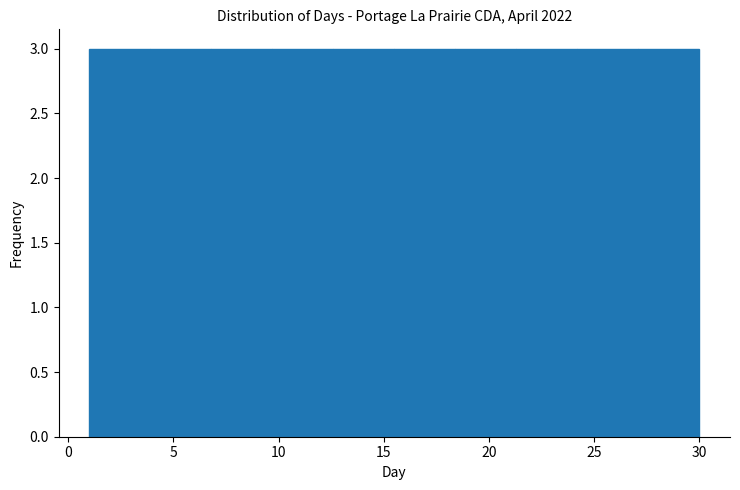

Reading left to right, transcribe this chart: for each bar, give the range it covers on the x-axis and its height. Neither the bar edges nor the heights are printed on the chart, so give them approximately, as read against the axes.

1.0 to 3.9: 3
3.9 to 6.8: 3
6.8 to 9.7: 3
9.7 to 12.6: 3
12.6 to 15.5: 3
15.5 to 18.4: 3
18.4 to 21.3: 3
21.3 to 24.2: 3
24.2 to 27.1: 3
27.1 to 30.0: 3